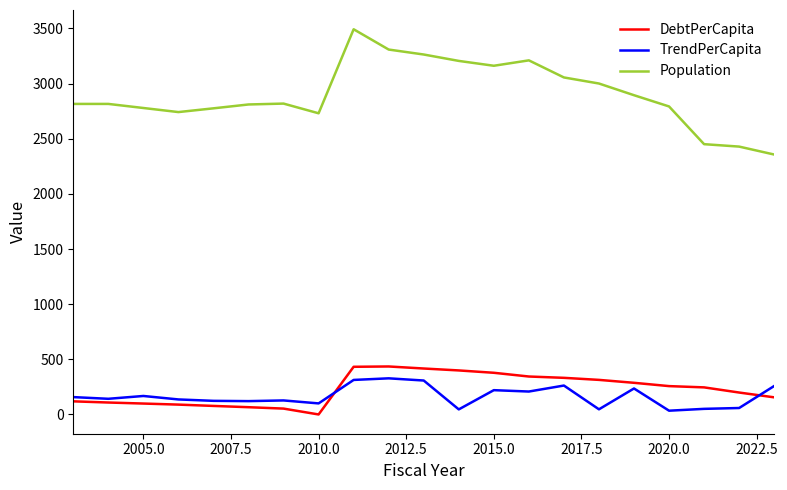

Which series has the largest total across all categories?

Population